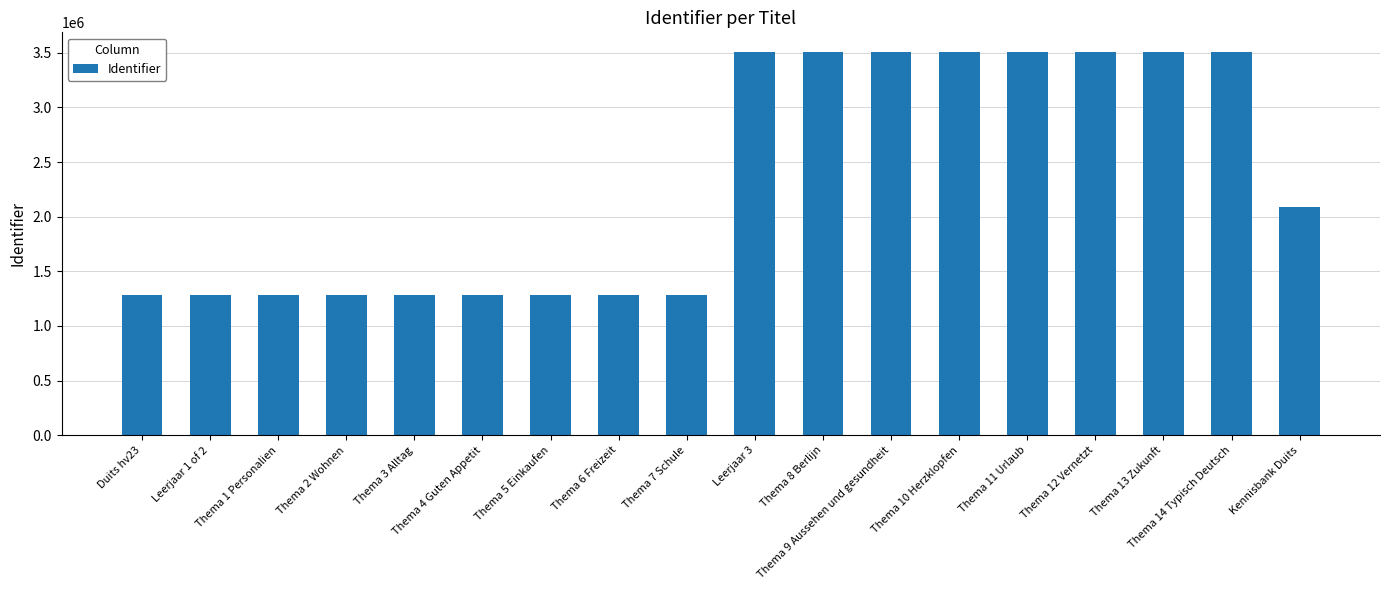

Are the bars grouped side by side (vs. stacked)?

No